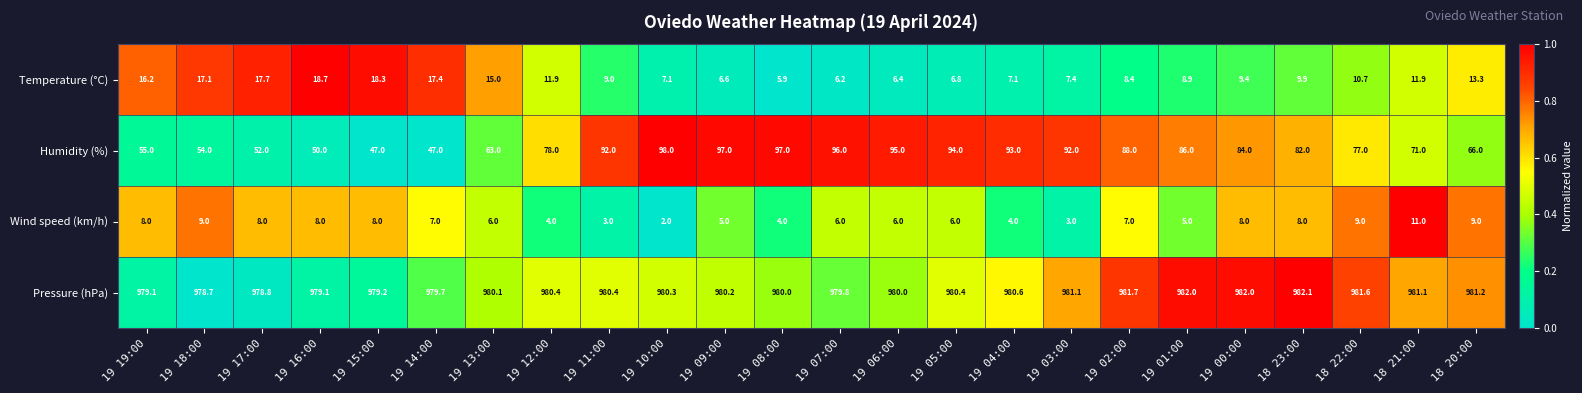

Which category has the highest value in the Pressure (hPa) series?

18 23:00